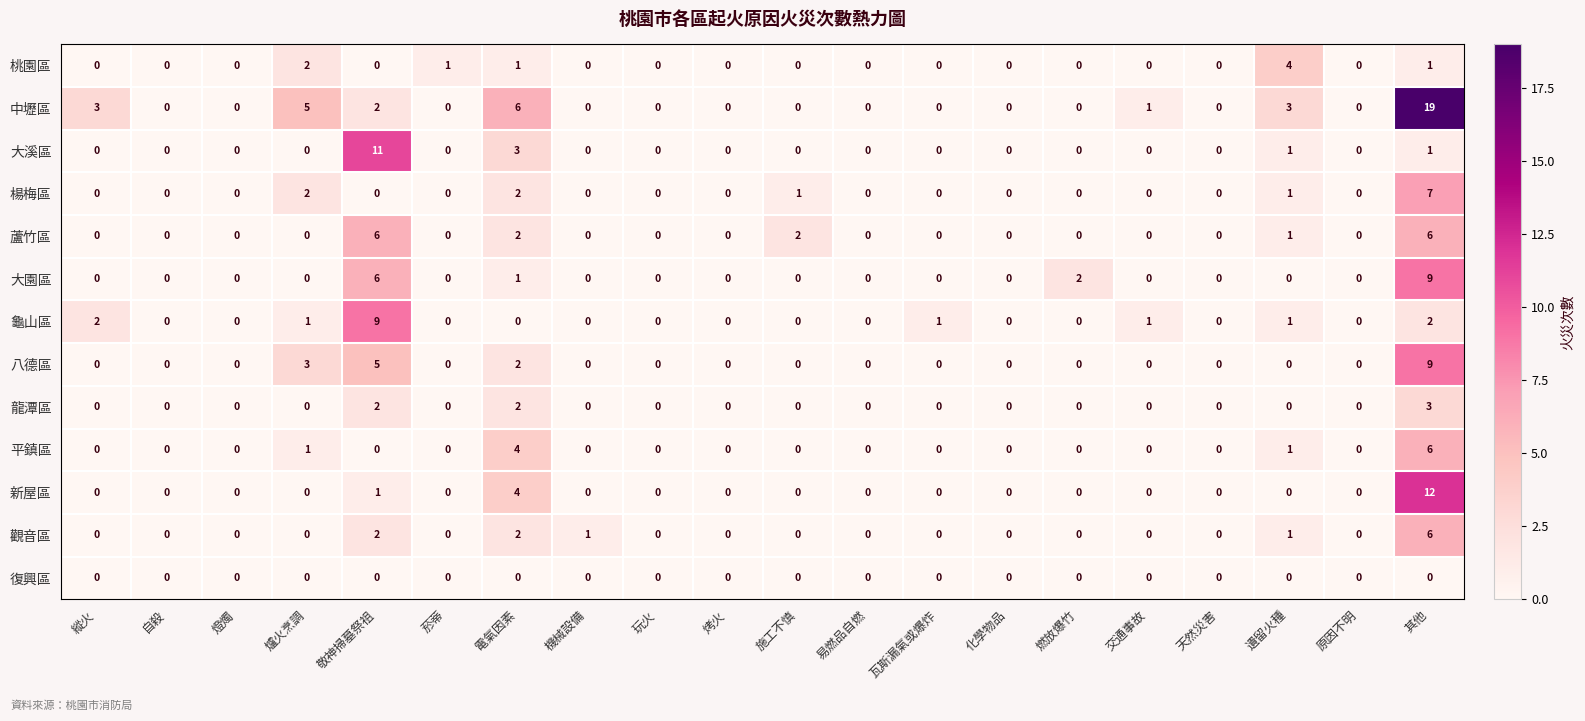

What is the sum of all 大溪區 values?

16